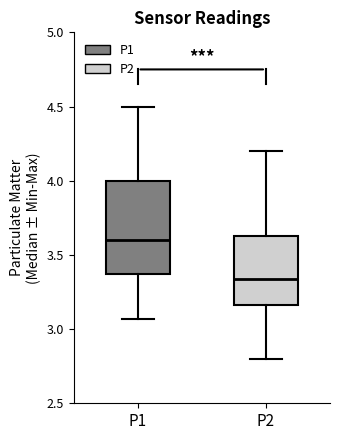

Where is the upper edge of the box for P1 on the y-axis? The values are not printed on the chart, so give them approximately, as read against the axis.

4.00